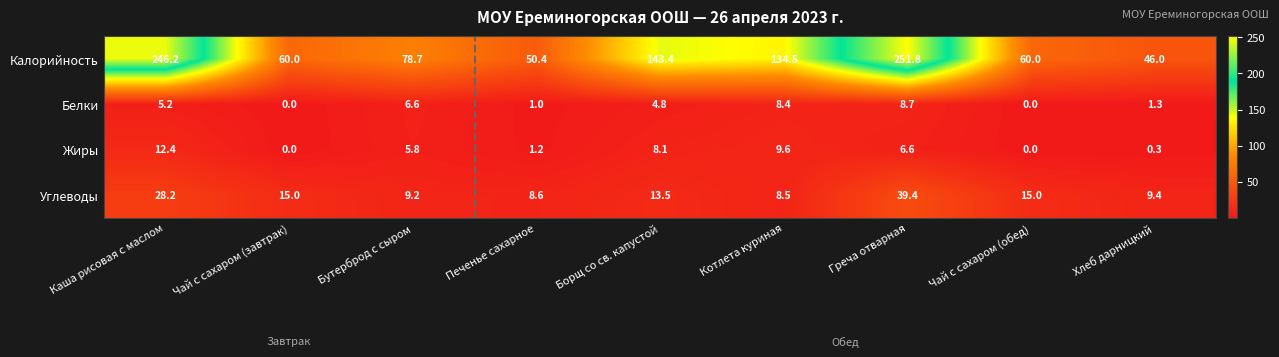

At how many categories does at least one series exceed 52?

7